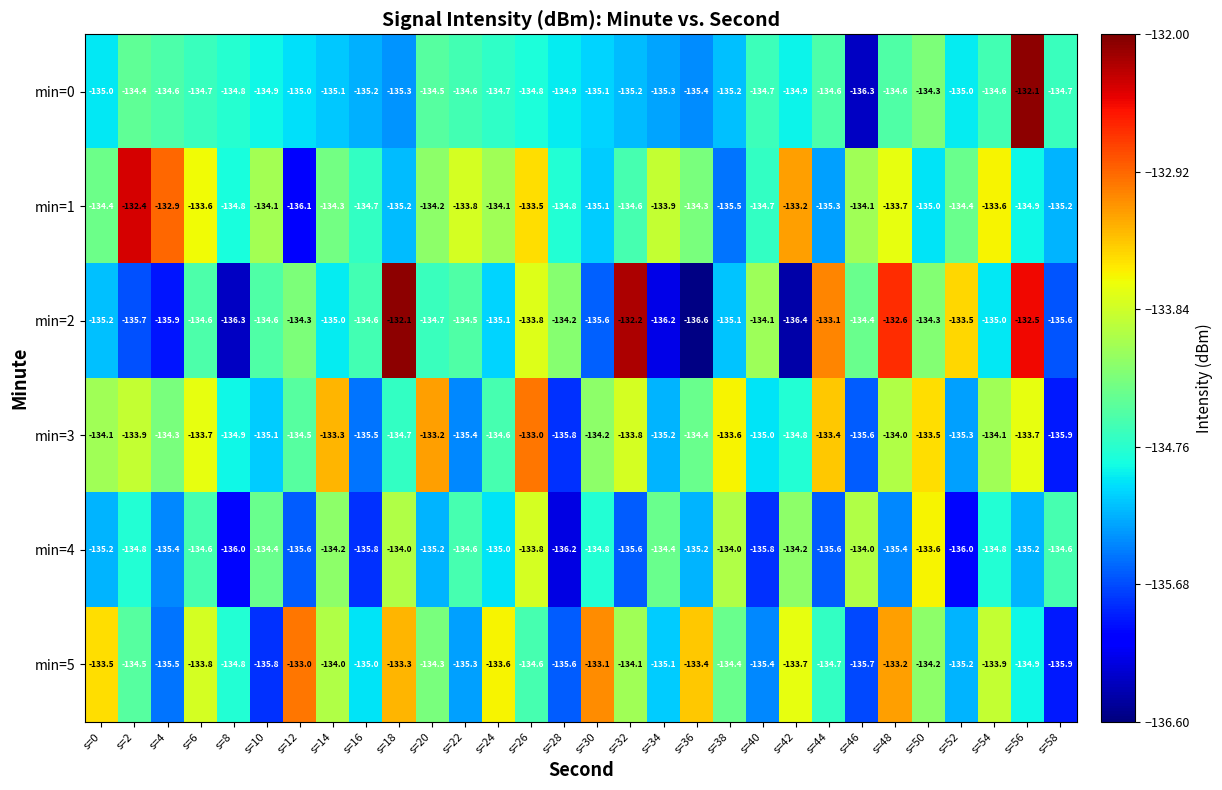

At which label does min=3 first exceed -134?

s=2